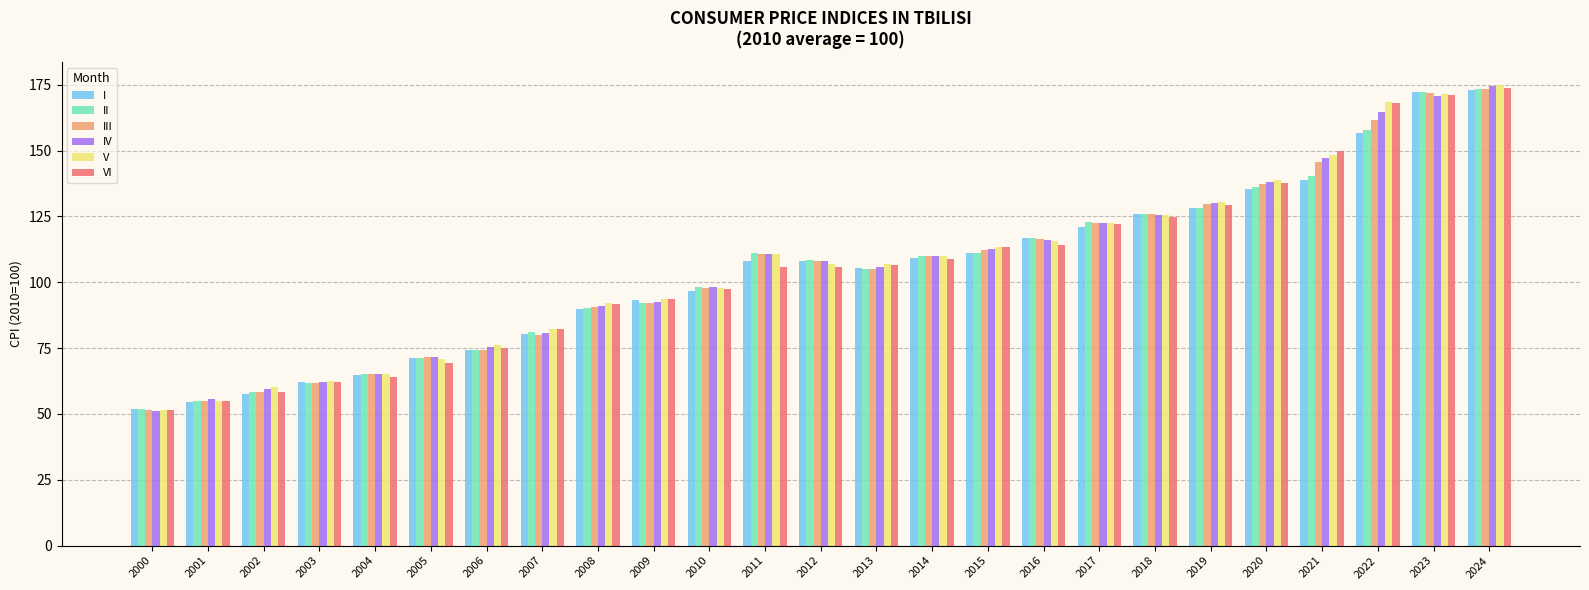

What is the highest value of the V series?

174.8